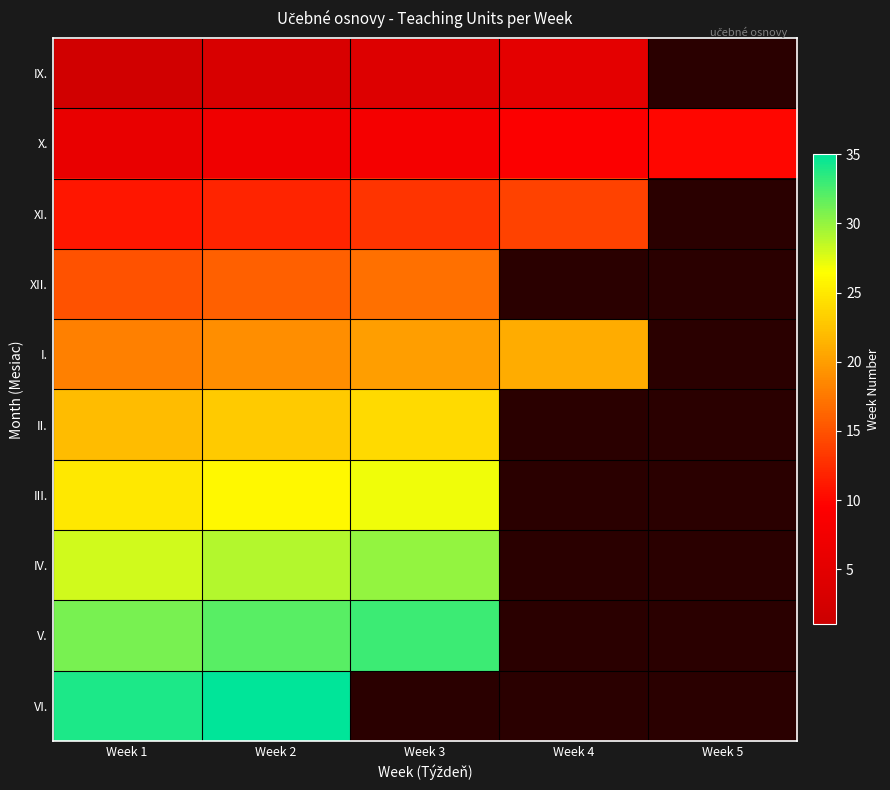

Which category has the lowest value across all series?

Week 5